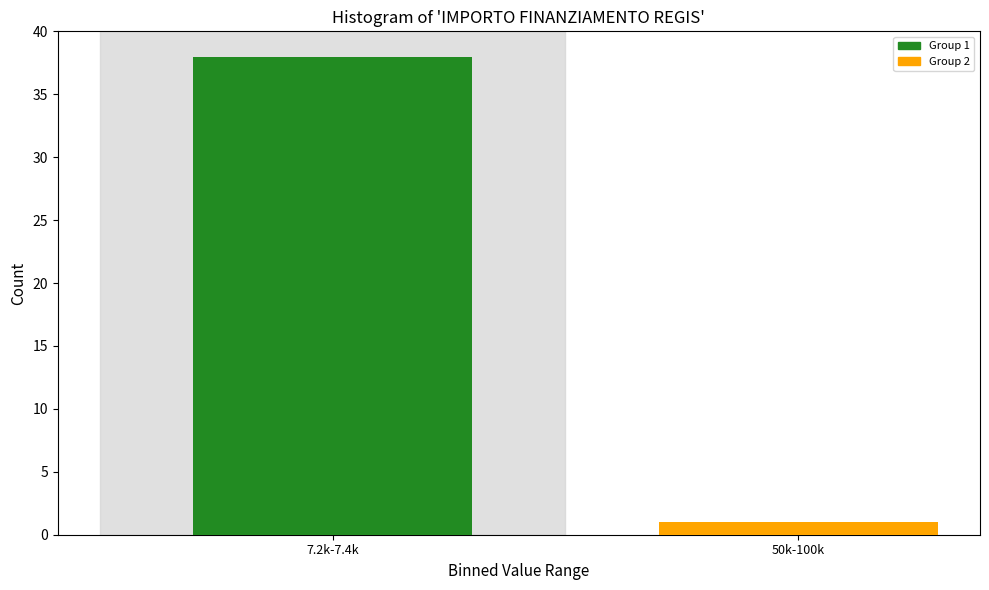

Reading left to right, transcribe all the data shown in this chart.

38	1